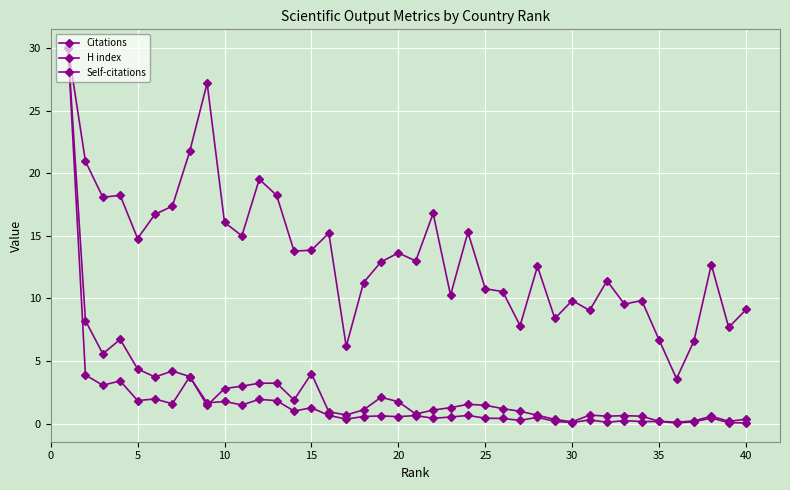

In Self-citations, how many points are lower than both neighbors (excluding endpoints)?

14